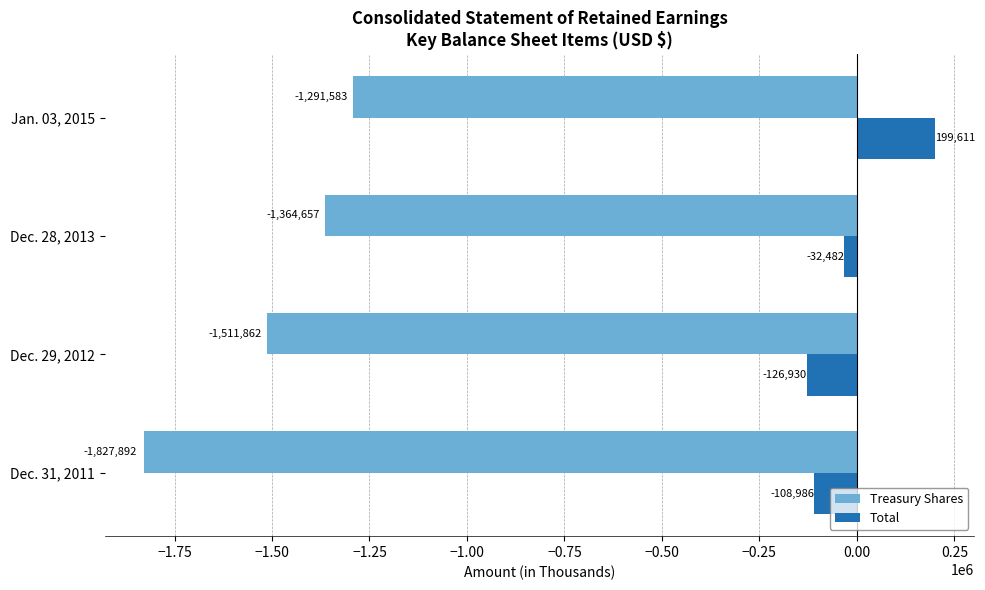

At which category does the chart reach its minimum across all series?

Dec. 31, 2011